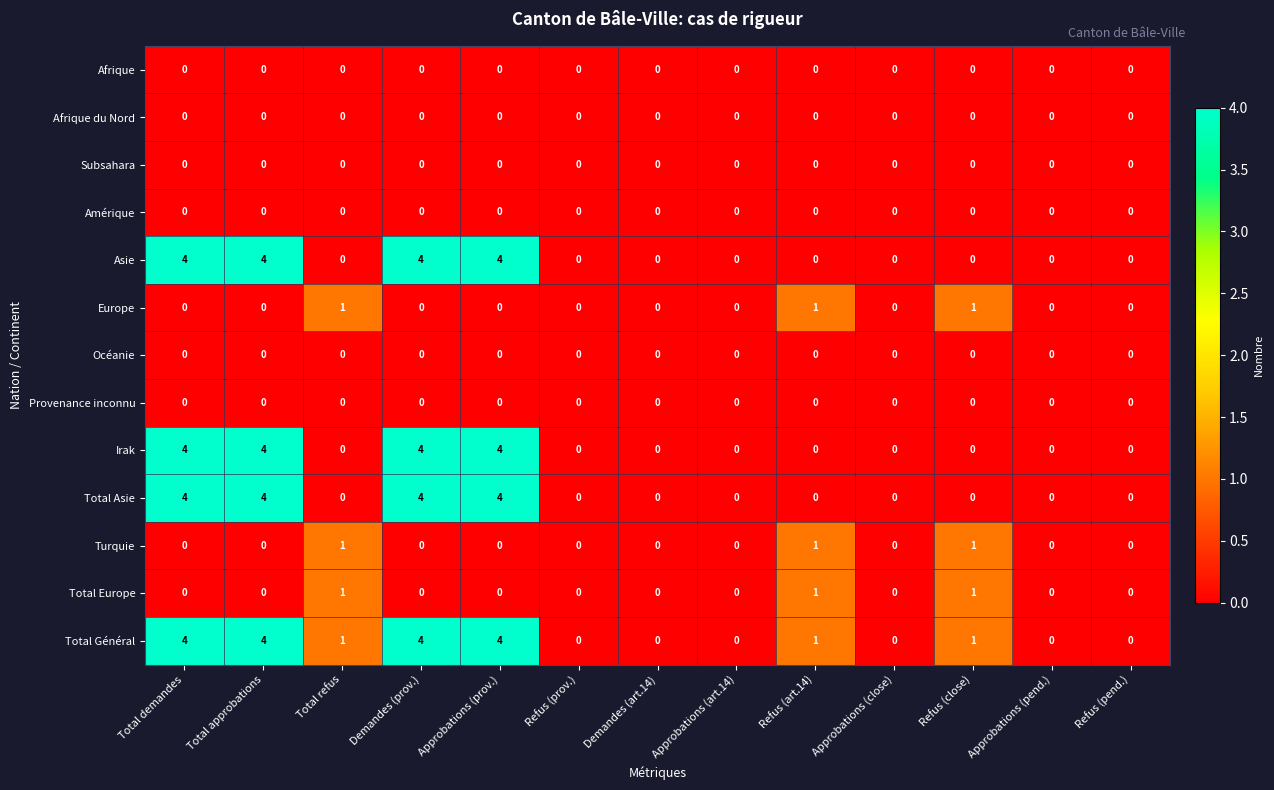

True or false: Afrique du Nord has a value of 0 at Total approbations.

True